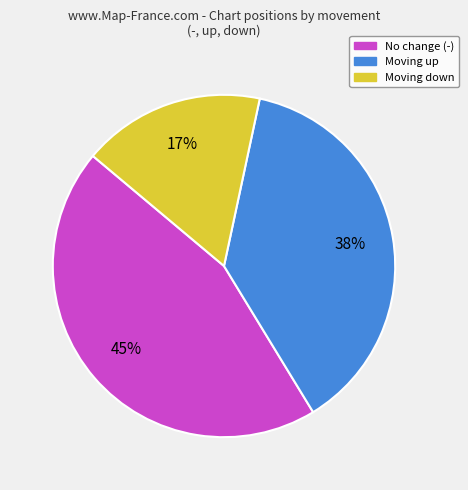

To the nearest percent, what is the difference between the largest and smallest slice percentages?

28%